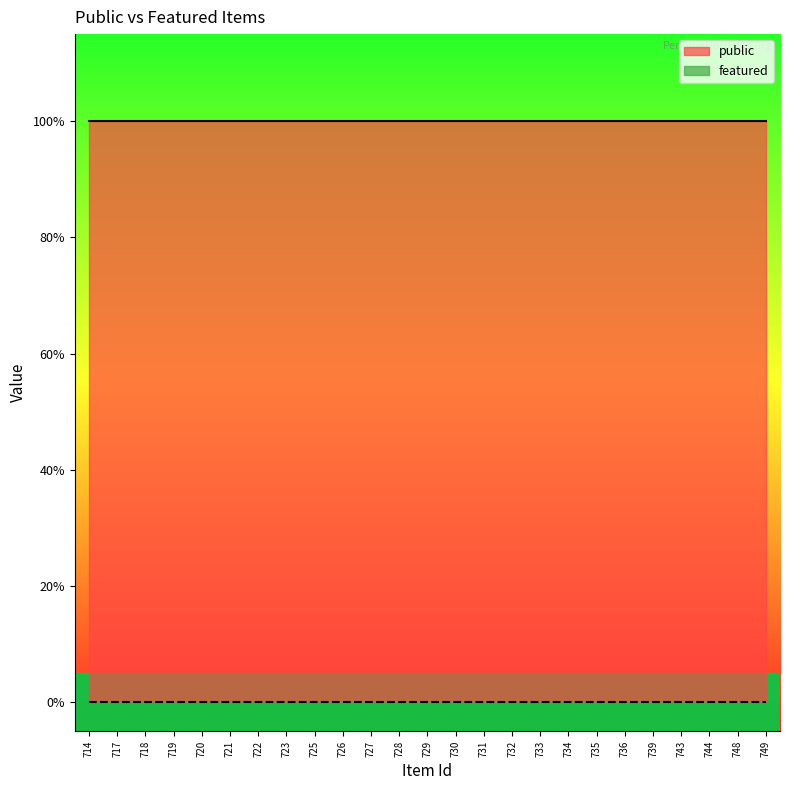

Does the chart display data point markers on the line(s)?

No